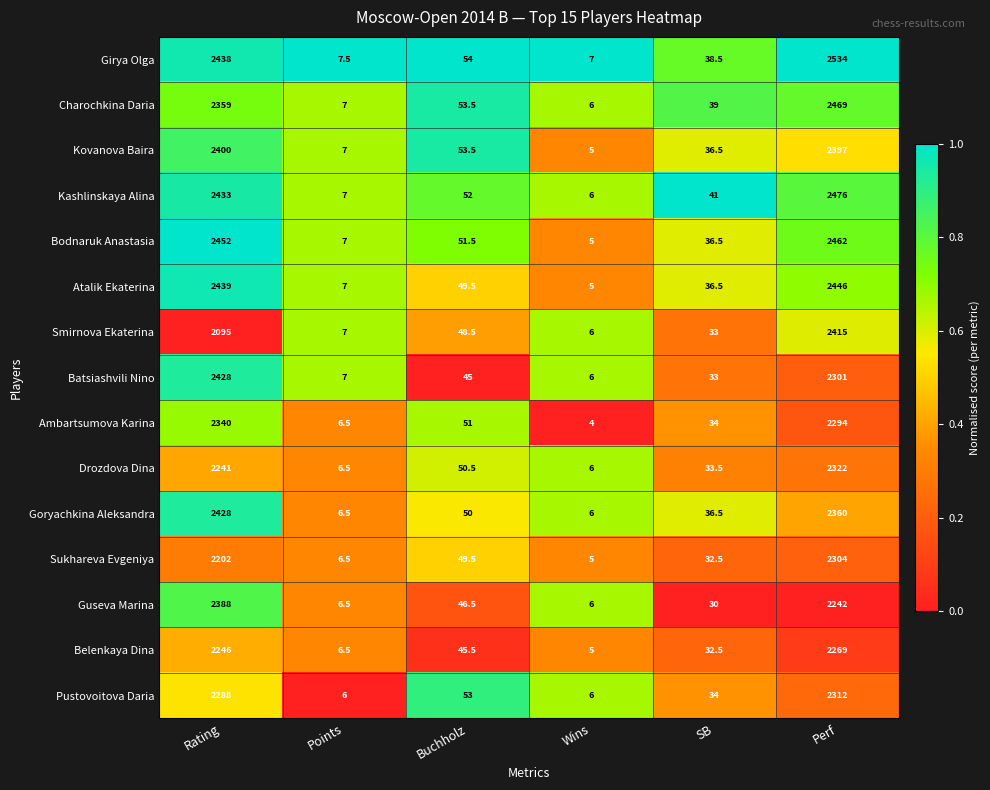

What is the average value of the Belenkaya Dina series?

767.4